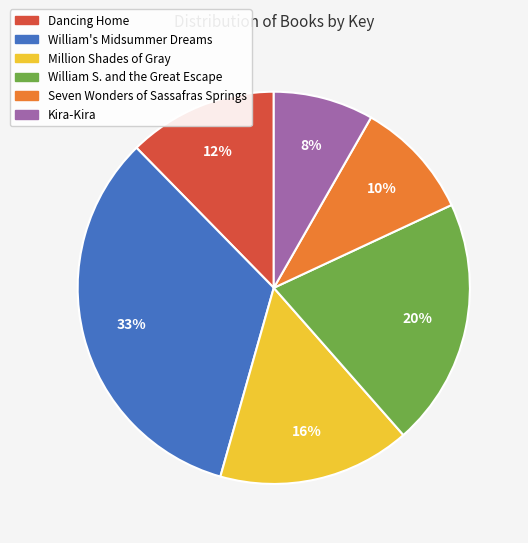

What is the ratio of the value at Kira-Kira to the value at Dancing Home?

0.7